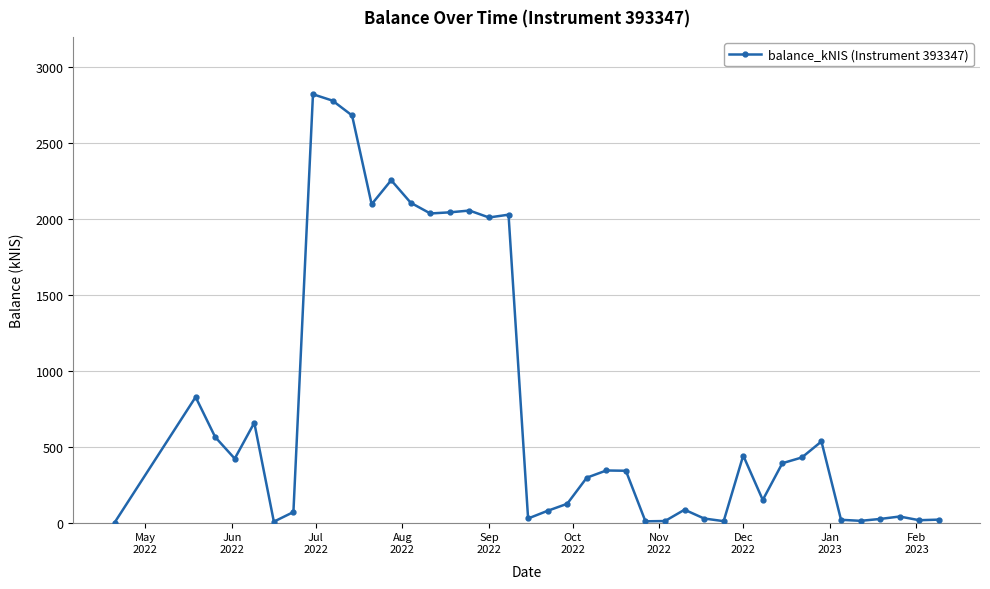

What is the value of the 11th point from the left?

2097.4